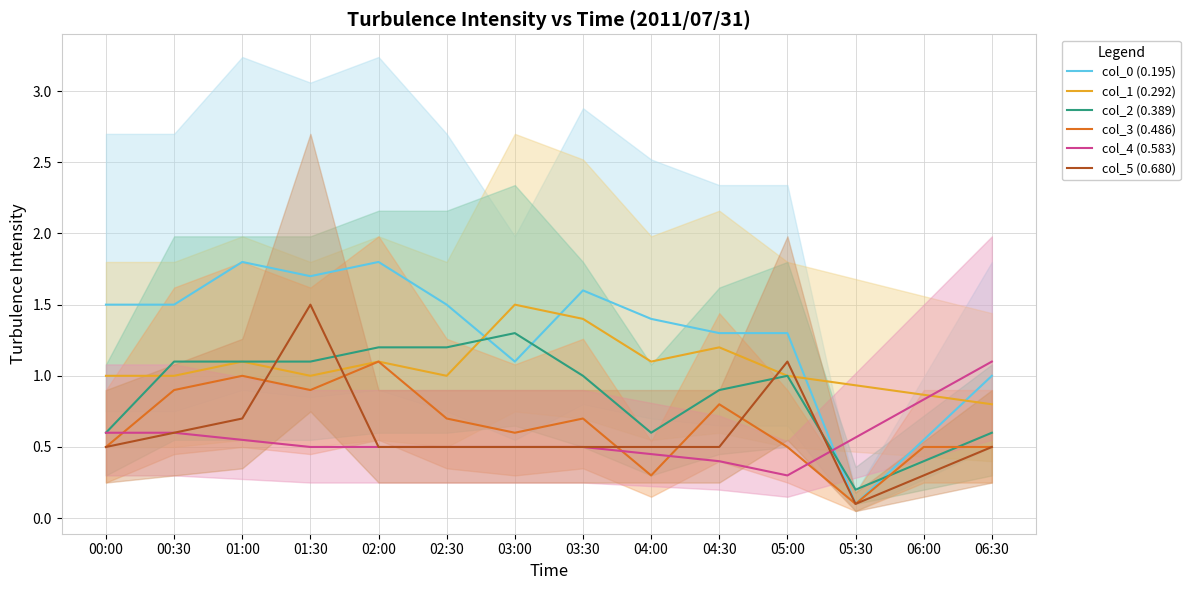

True or false: col_1 (0.292) has more than 2 points higher than both neighbors.

True